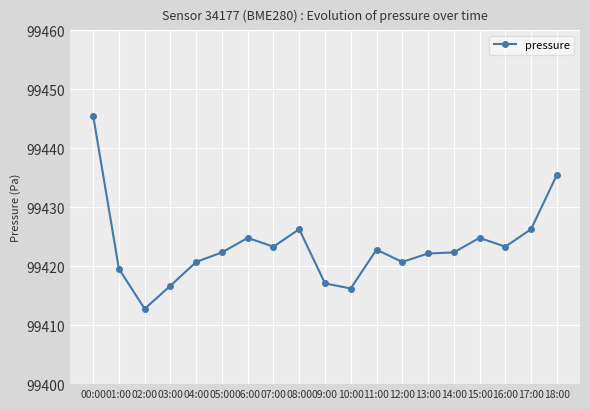

True or false: the data has more than 0 interior local peaks.

True